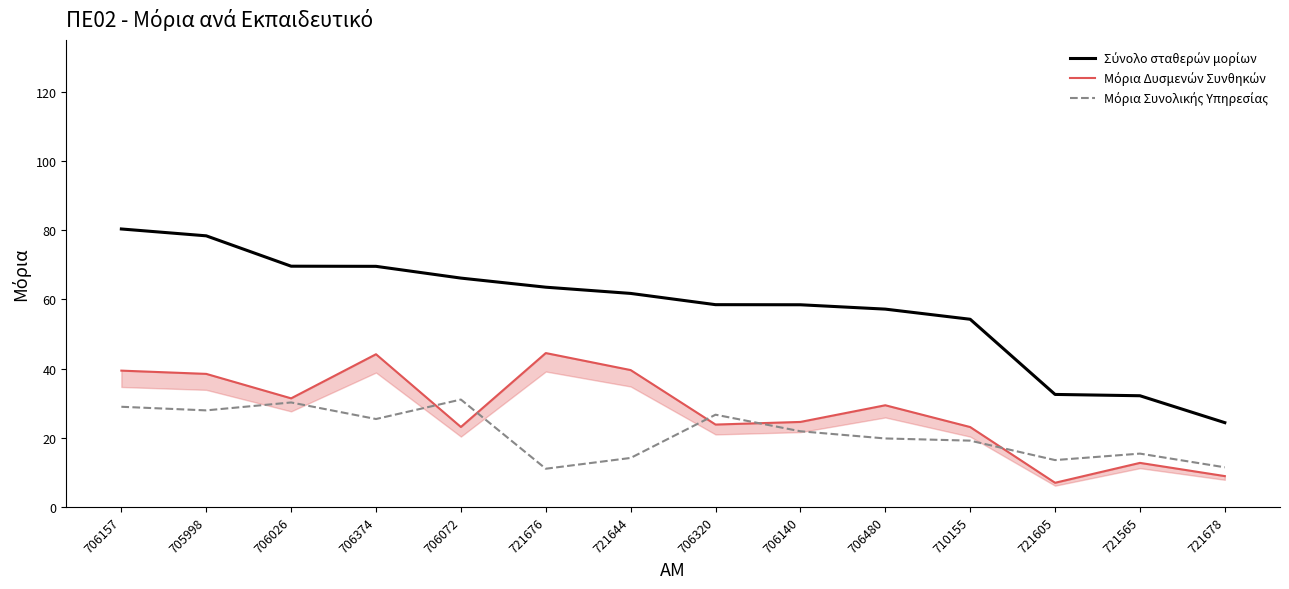

What is the spread (max minus min) of values at 706140?

36.6